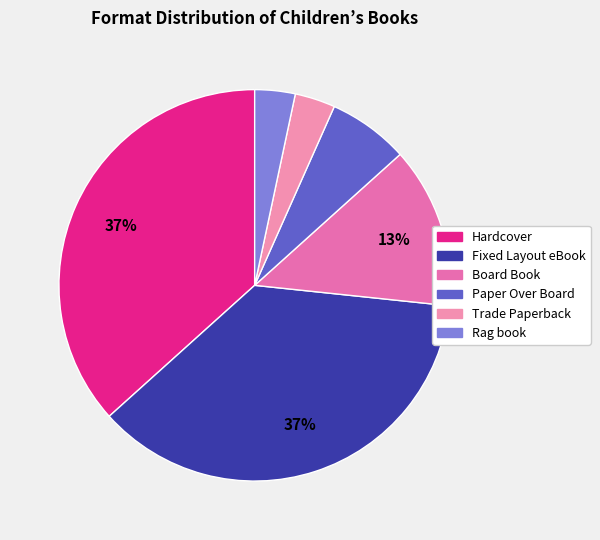

Which category has the biggest portion of the pie?

Hardcover